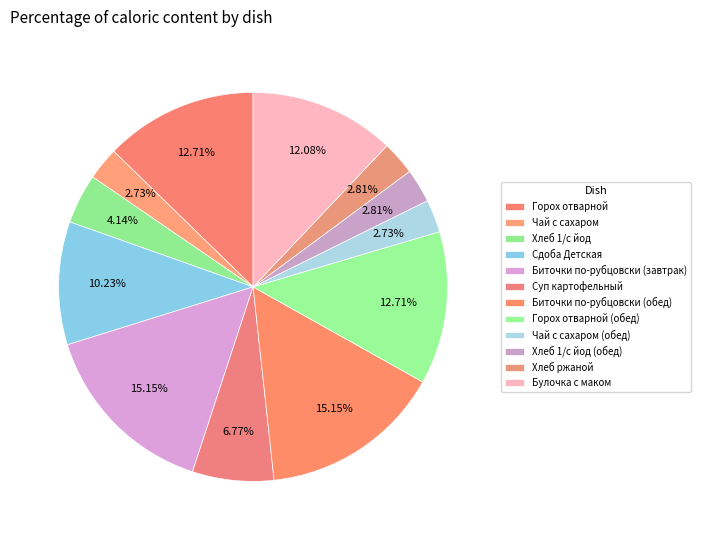

Rank the categories by value from lowest to highest.

Чай с сахаром, Чай с сахаром (обед), Хлеб 1/с йод (обед), Хлеб ржаной, Хлеб 1/с йод, Суп картофельный, Сдоба Детская, Булочка с маком, Горох отварной, Горох отварной (обед), Биточки по-рубцовски (завтрак), Биточки по-рубцовски (обед)